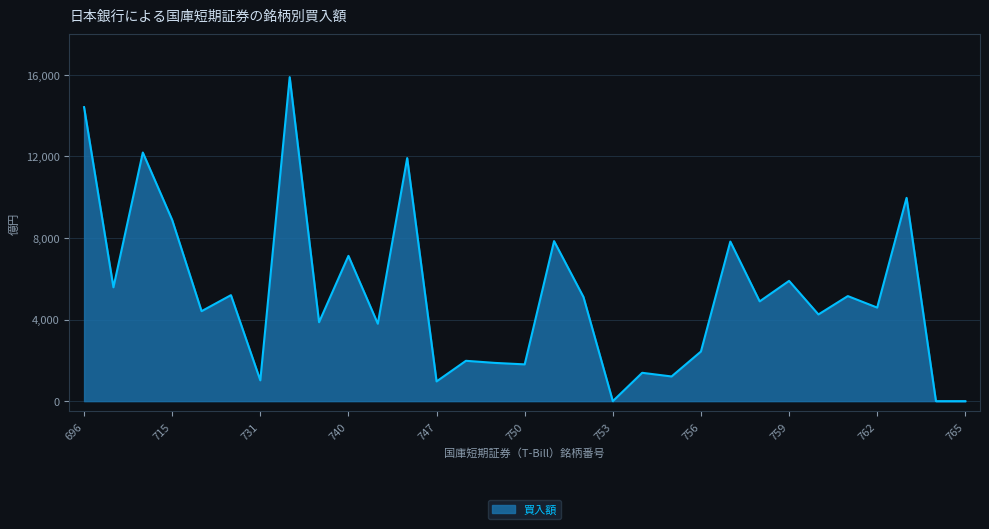

What is the difference between the maximum and minimum values?

15887